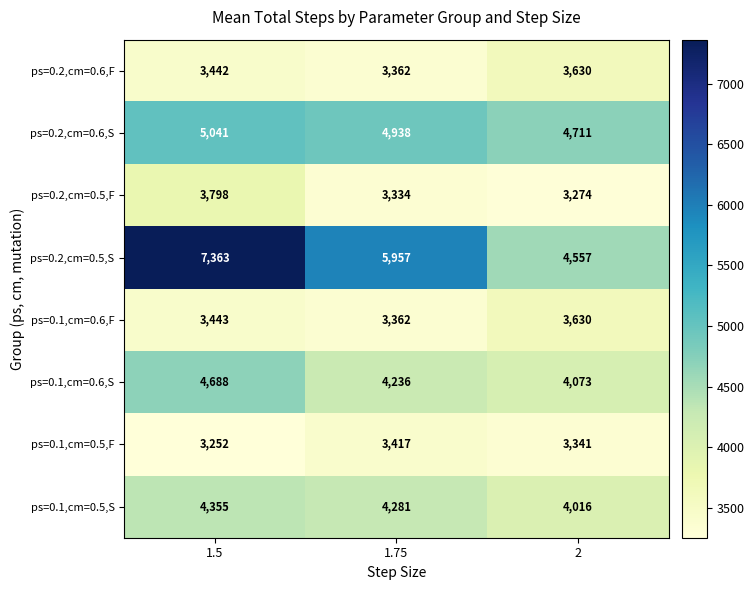

The ps=0.2,cm=0.6,F series shows 6378 at 2. True or false?

False